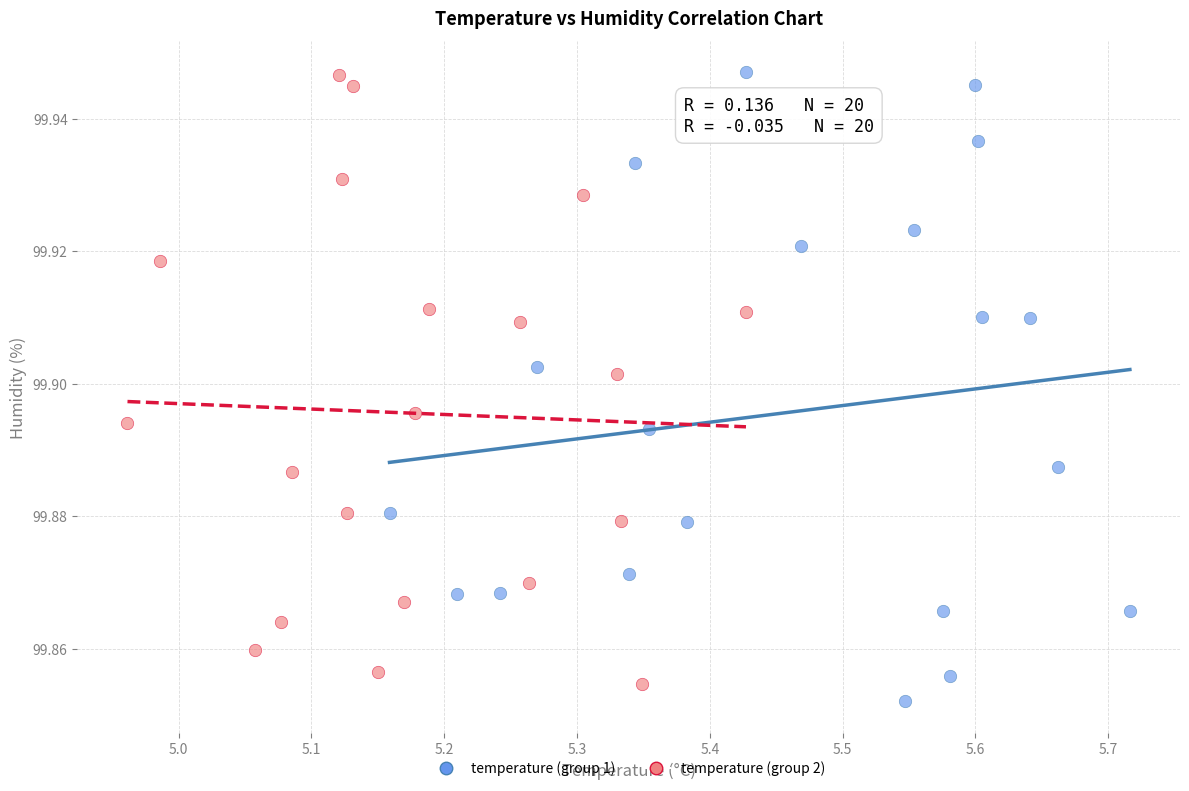

Which series has the largest Y range (max minus min)?

temperature (group 1)